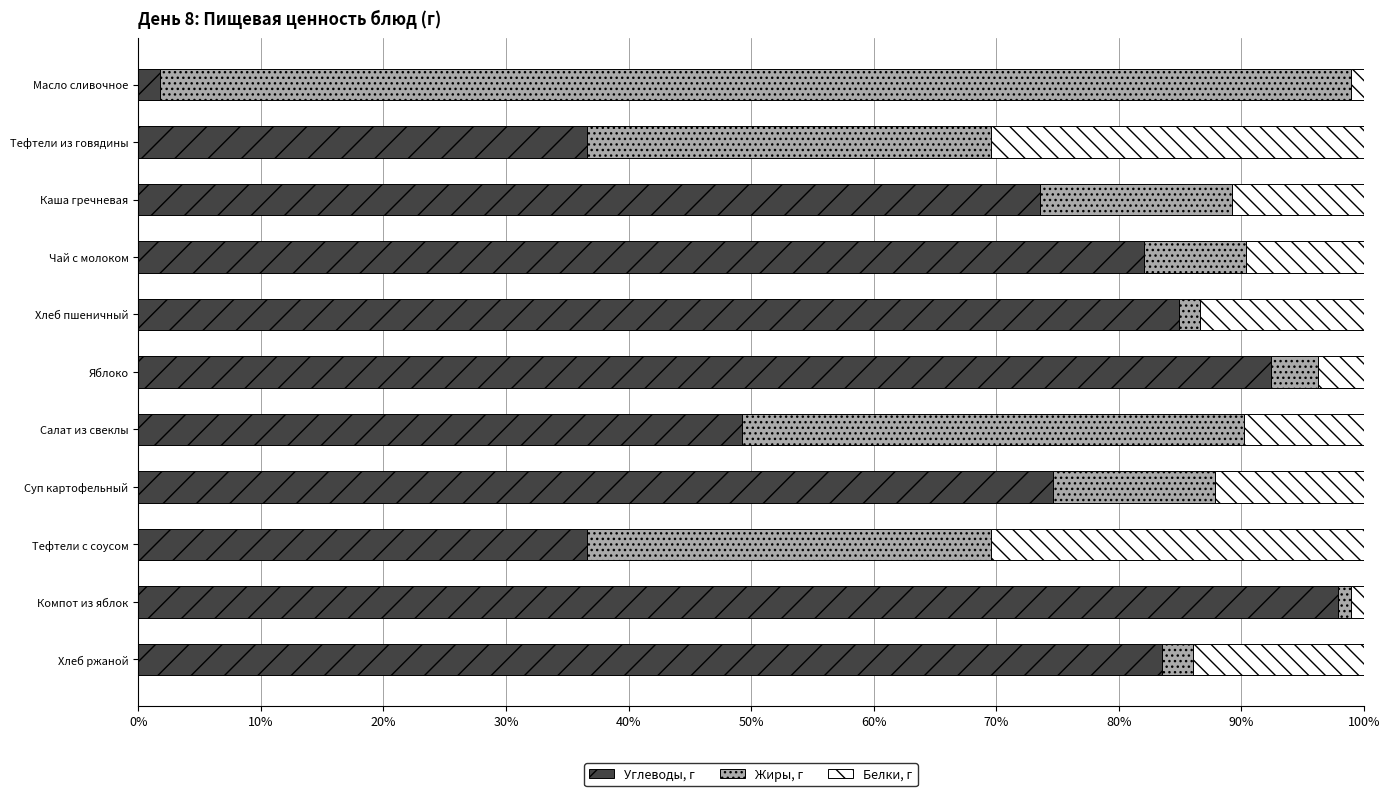

Is it true that Углеводы, г equals 166.3 at Компот из яблок?

False